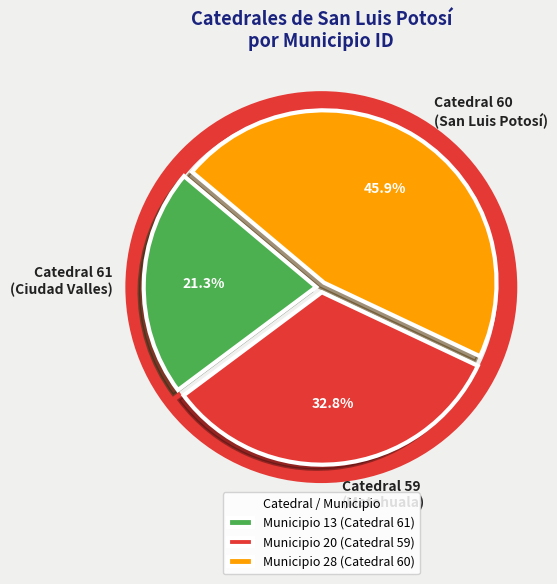

Between Catedral 59 (Matehuala) and Catedral 61 (Ciudad Valles), which is larger?

Catedral 59 (Matehuala)